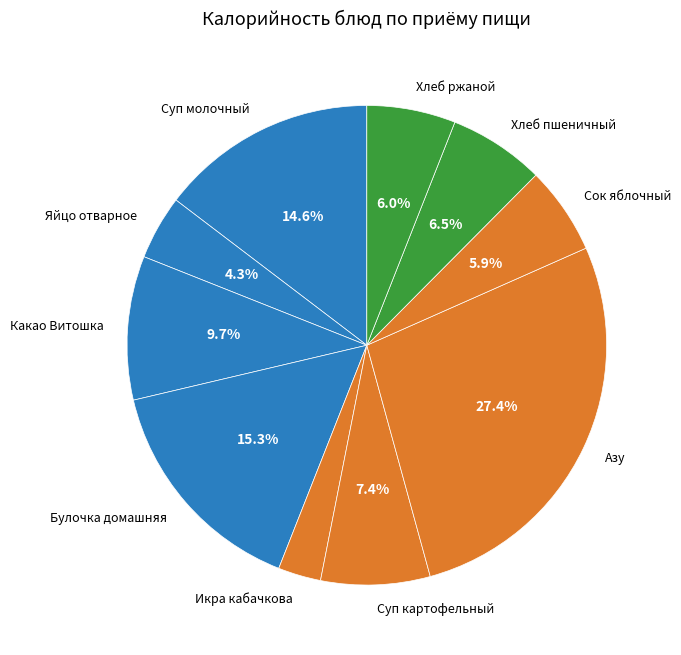

What percentage is NOT represented by Суп картофельный?

92.6%